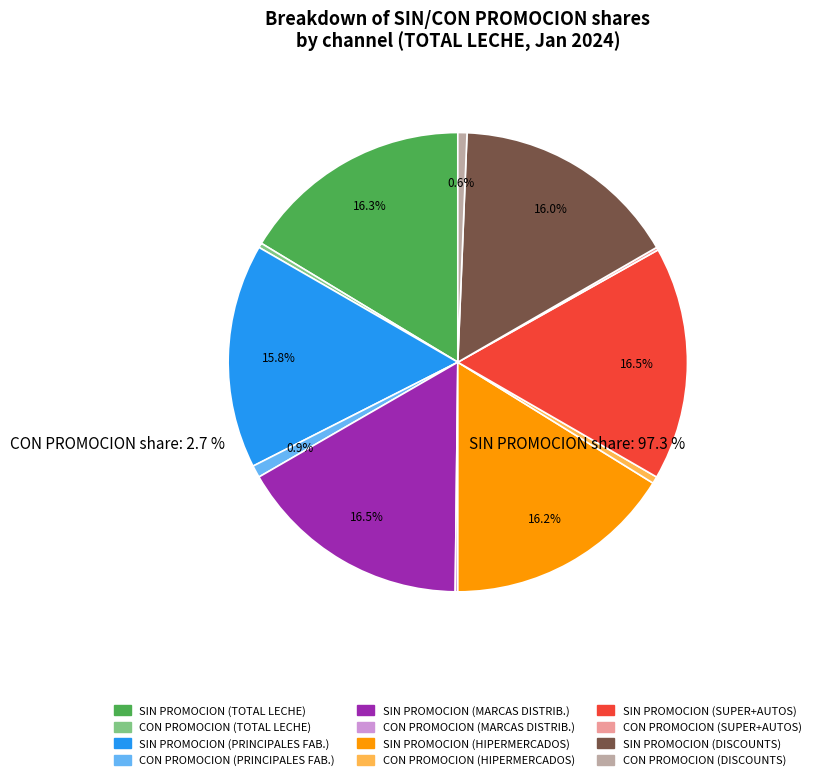

Does any single category account for the majority?

No